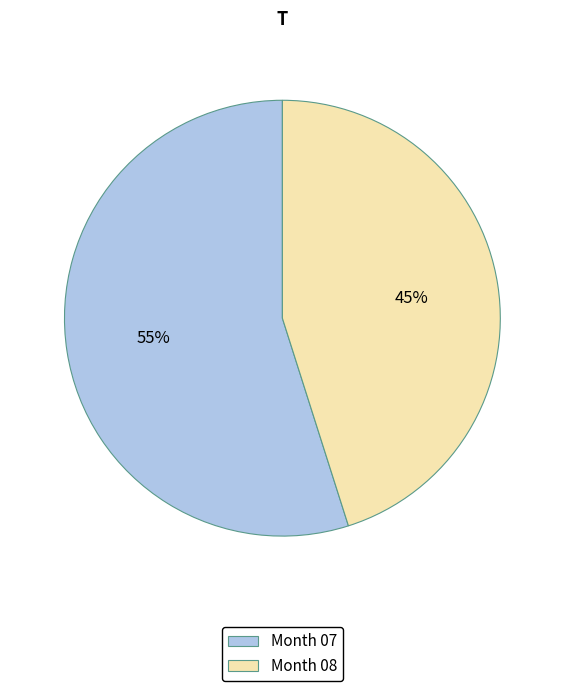

The Month 08 slice represents 54% of the pie. True or false?

False